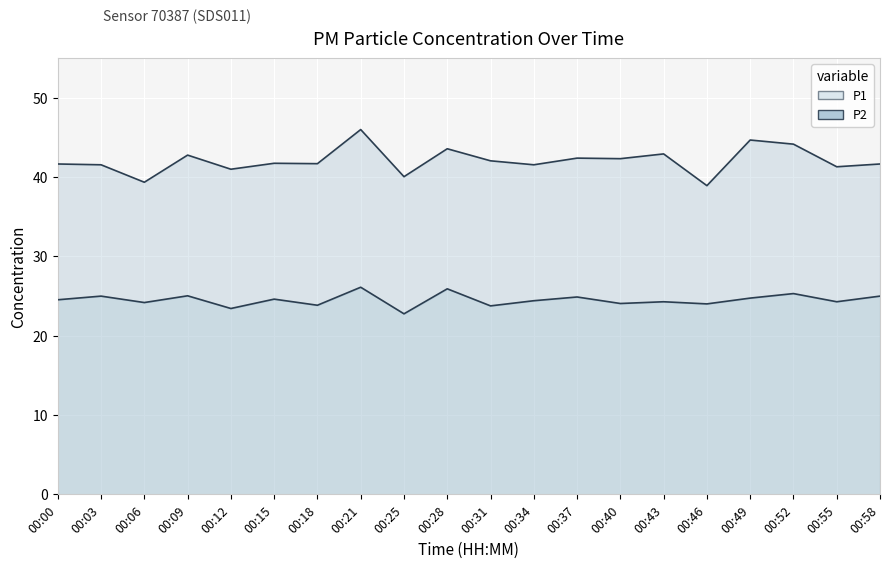

List the series in order of their overall mean, lowest first.

P2, P1